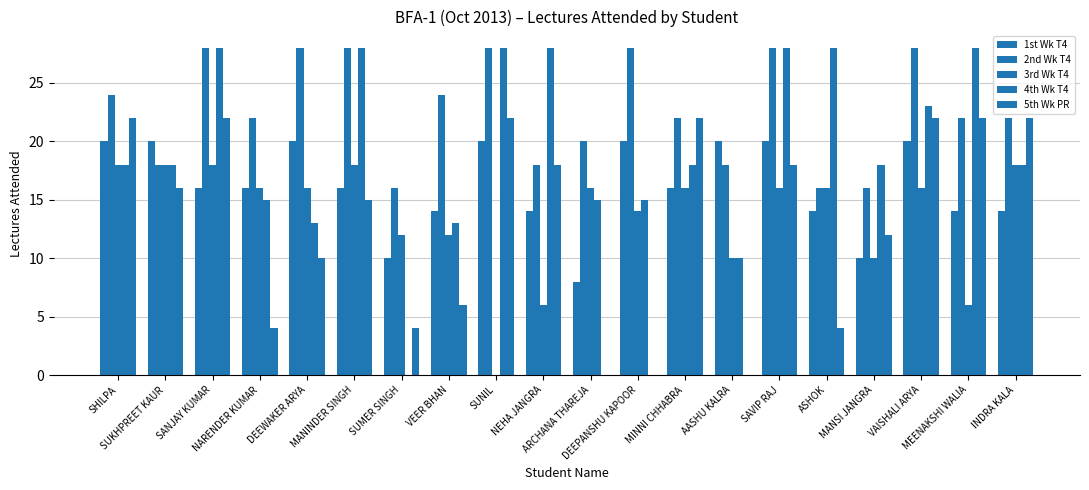

Reading left to right, extract all data points from this chart.

1st Wk T4: SHILPA=20	SUKHPREET KAUR=20	SANJAY KUMAR=16	NARENDER KUMAR=16	DEEWAKER ARYA=20	MANINDER SINGH=16	SUMER SINGH=10	VEER BHAN=14	SUNIL=20	NEHA JANGRA=14	ARCHANA THAREJA=8	DEEPANSHU KAPOOR=20	MINNI CHHABRA=16	AASHU KALRA=20	SAVIP RAJ=20	ASHOK=14	MANSI JANGRA=10	VAISHALI ARYA=20	MEENAKSHI WALIA=14	INDRA KALA=14
2nd Wk T4: SHILPA=24	SUKHPREET KAUR=18	SANJAY KUMAR=28	NARENDER KUMAR=22	DEEWAKER ARYA=28	MANINDER SINGH=28	SUMER SINGH=16	VEER BHAN=24	SUNIL=28	NEHA JANGRA=18	ARCHANA THAREJA=20	DEEPANSHU KAPOOR=28	MINNI CHHABRA=22	AASHU KALRA=18	SAVIP RAJ=28	ASHOK=16	MANSI JANGRA=16	VAISHALI ARYA=28	MEENAKSHI WALIA=22	INDRA KALA=22
3rd Wk T4: SHILPA=18	SUKHPREET KAUR=18	SANJAY KUMAR=18	NARENDER KUMAR=16	DEEWAKER ARYA=16	MANINDER SINGH=18	SUMER SINGH=12	VEER BHAN=12	SUNIL=0	NEHA JANGRA=6	ARCHANA THAREJA=16	DEEPANSHU KAPOOR=14	MINNI CHHABRA=16	AASHU KALRA=10	SAVIP RAJ=16	ASHOK=16	MANSI JANGRA=10	VAISHALI ARYA=16	MEENAKSHI WALIA=6	INDRA KALA=18
4th Wk T4: SHILPA=18	SUKHPREET KAUR=18	SANJAY KUMAR=28	NARENDER KUMAR=15	DEEWAKER ARYA=13	MANINDER SINGH=28	SUMER SINGH=0	VEER BHAN=13	SUNIL=28	NEHA JANGRA=28	ARCHANA THAREJA=15	DEEPANSHU KAPOOR=15	MINNI CHHABRA=18	AASHU KALRA=10	SAVIP RAJ=28	ASHOK=28	MANSI JANGRA=18	VAISHALI ARYA=23	MEENAKSHI WALIA=28	INDRA KALA=18
5th Wk PR: SHILPA=22	SUKHPREET KAUR=16	SANJAY KUMAR=22	NARENDER KUMAR=4	DEEWAKER ARYA=10	MANINDER SINGH=15	SUMER SINGH=4	VEER BHAN=6	SUNIL=22	NEHA JANGRA=18	ARCHANA THAREJA=0	DEEPANSHU KAPOOR=0	MINNI CHHABRA=22	AASHU KALRA=0	SAVIP RAJ=18	ASHOK=4	MANSI JANGRA=12	VAISHALI ARYA=22	MEENAKSHI WALIA=22	INDRA KALA=22